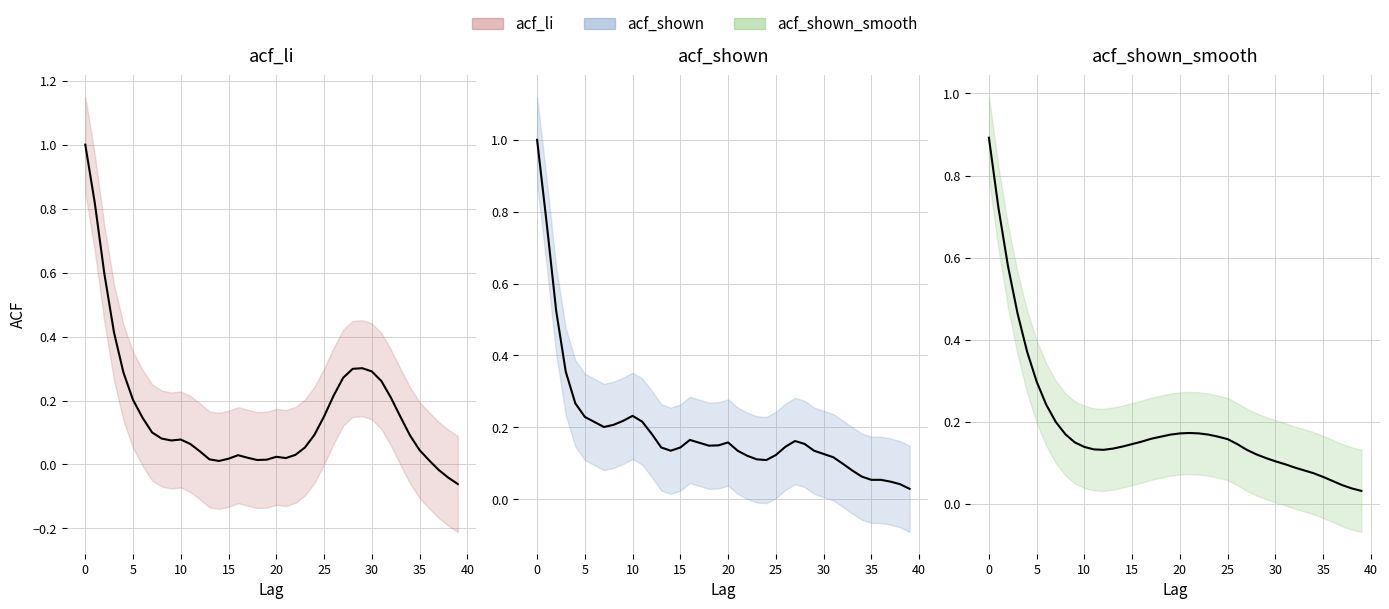

What is the minimum value shown in the chart?

-0.1